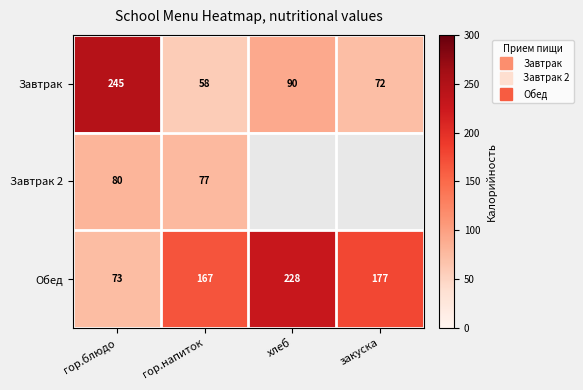

At which label is Обед closest to 150?

гор.напиток